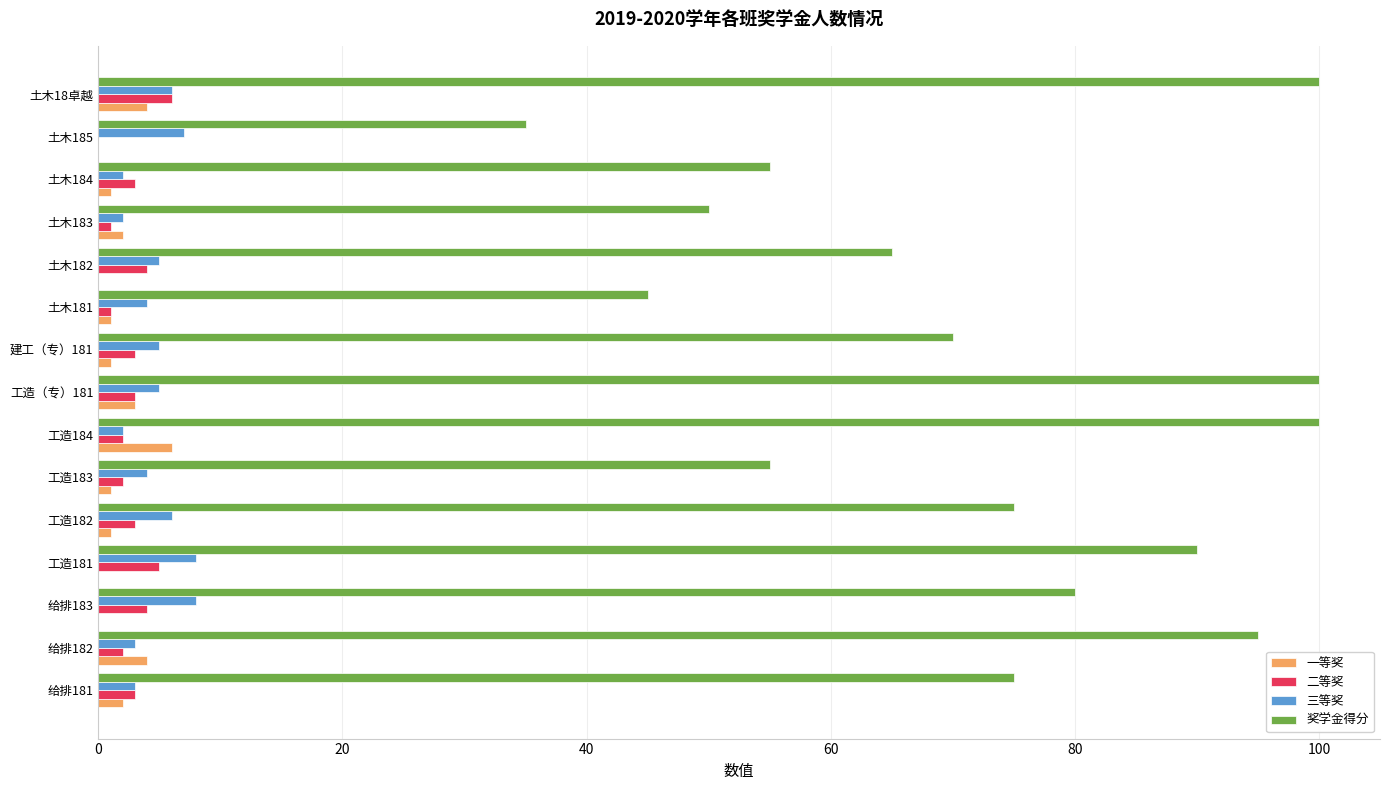

The value of 二等奖 at 建工（专）181 is 3. True or false?

True